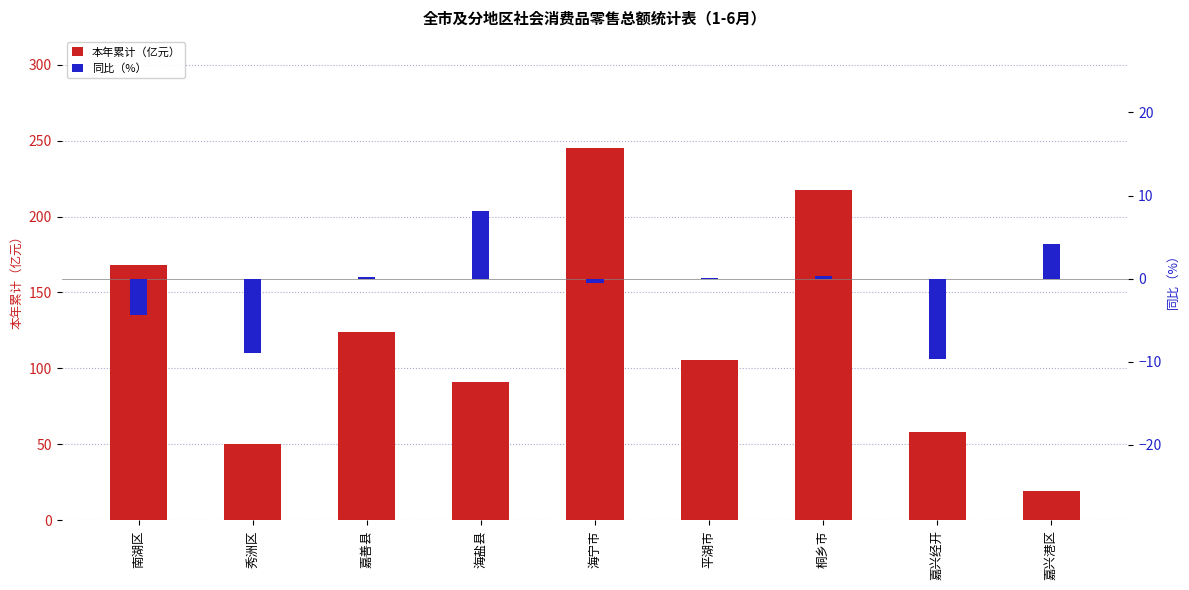

Does the chart contain any negative values?

Yes